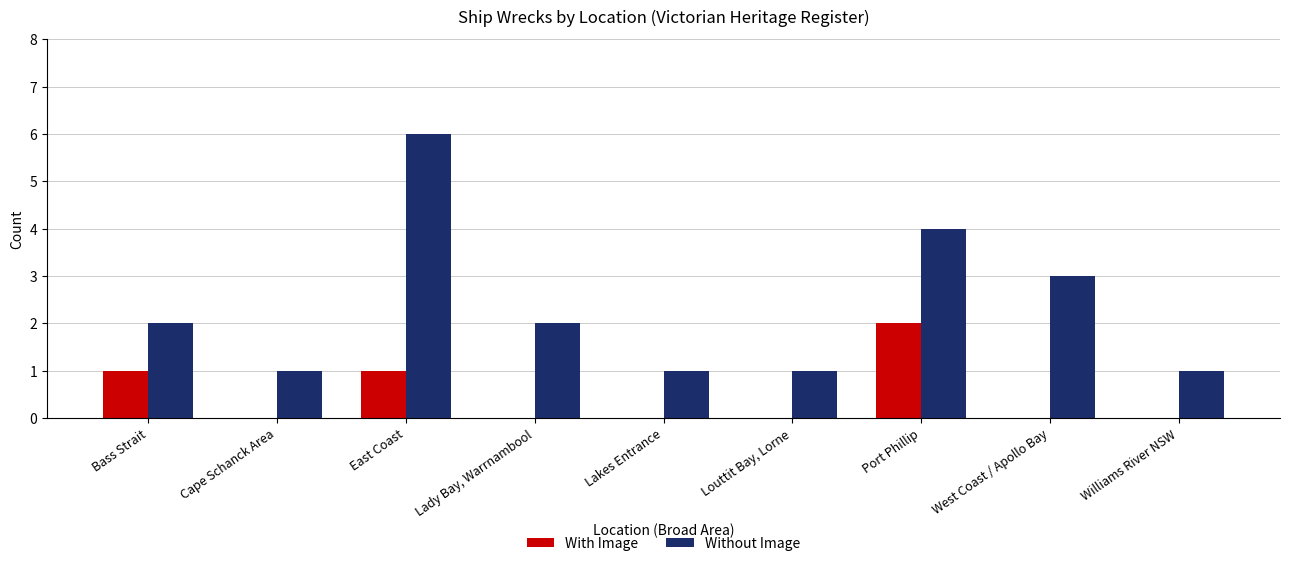

Reading left to right, what are all the values shown in this chart?

With Image: 1	0	1	0	0	0	2	0	0
Without Image: 2	1	6	2	1	1	4	3	1